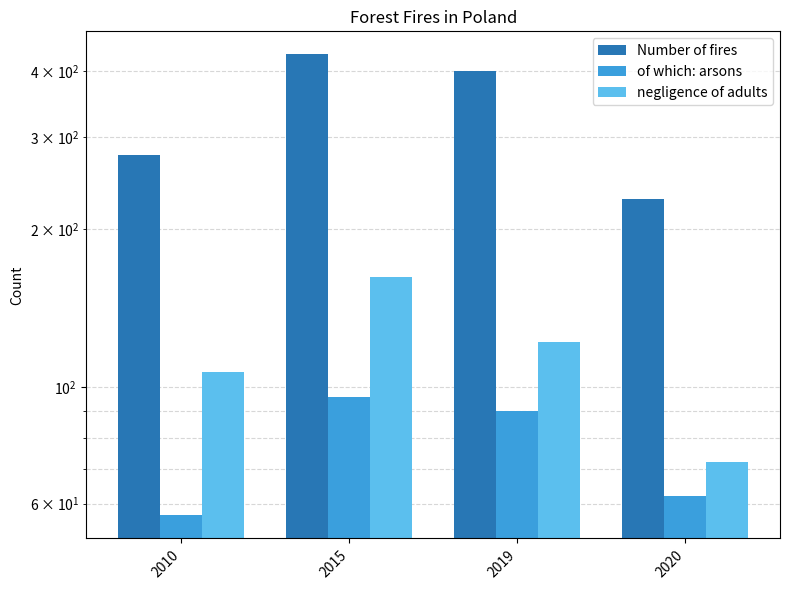

How many values in the Number of fires series are below 400?

2